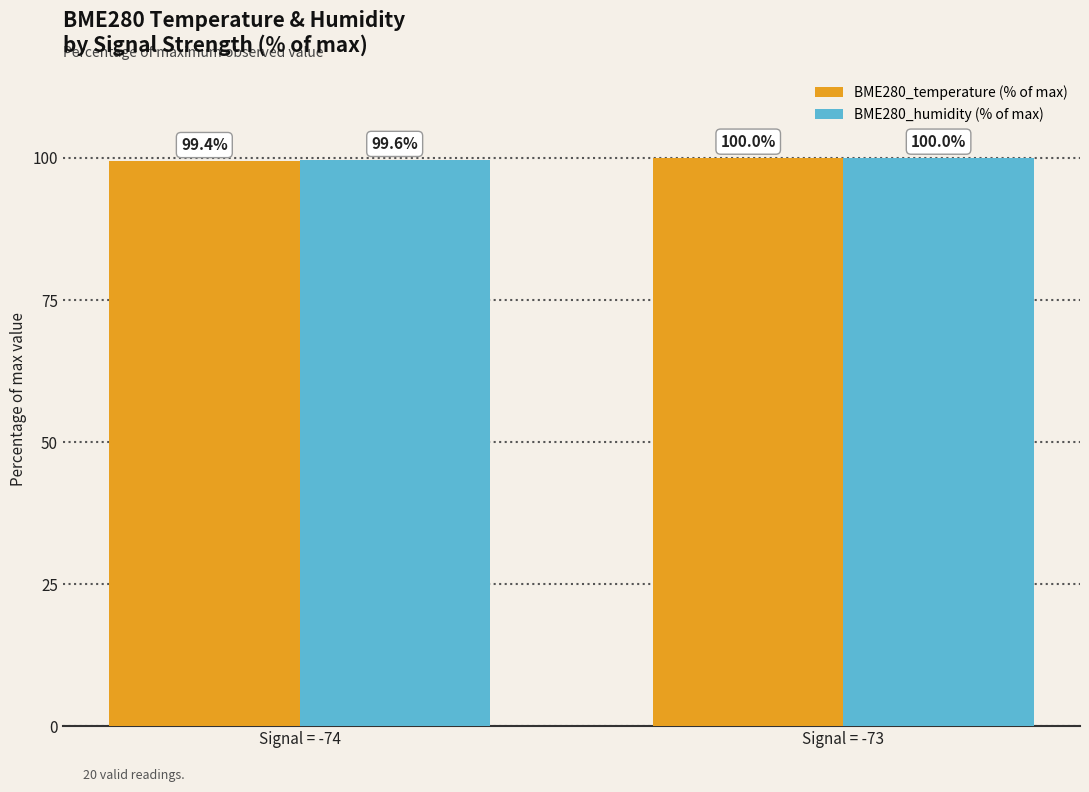

What is the sum of the BME280_humidity (% of max) values at Signal = -73 and Signal = -74?

199.6